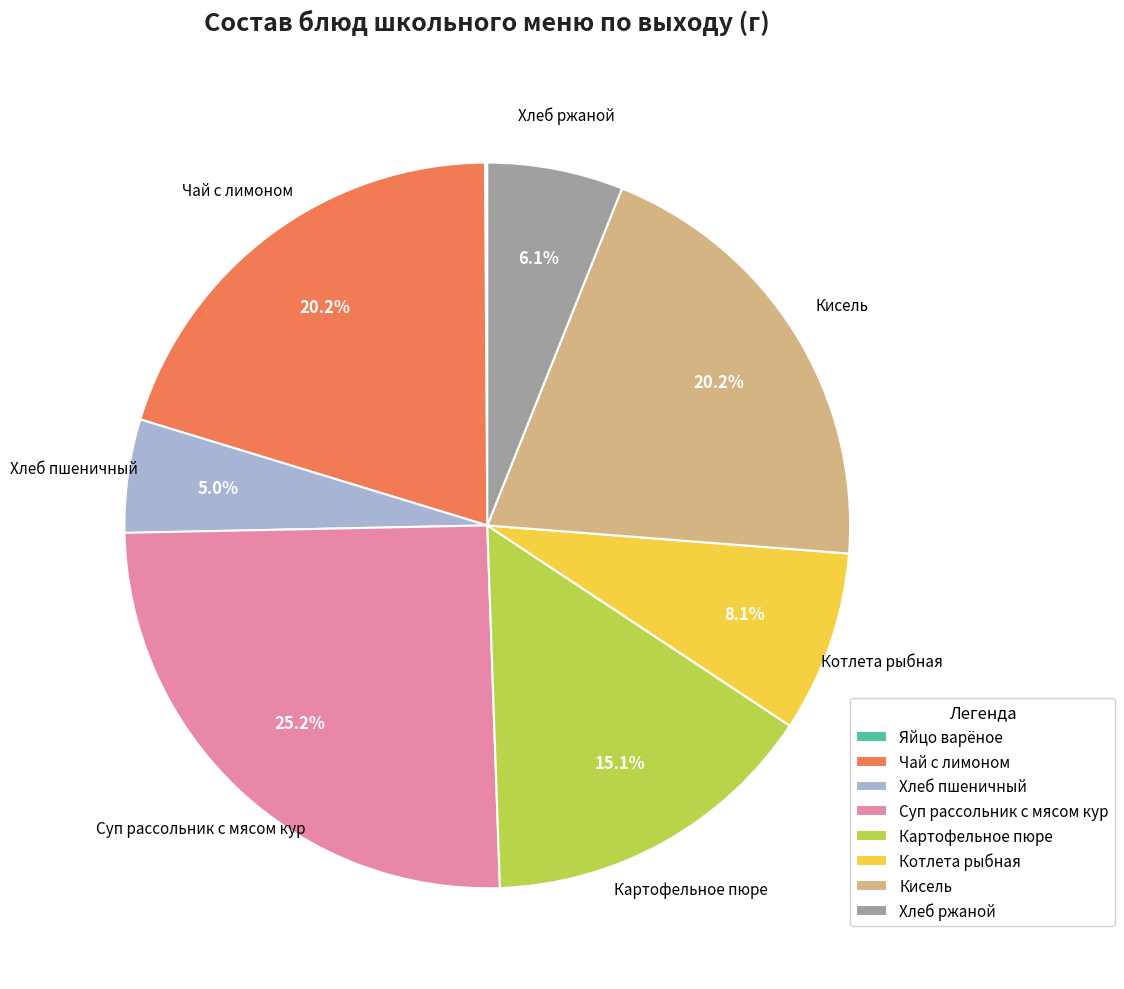

What is the largest slice in the pie chart?

Суп рассольник с мясом кур